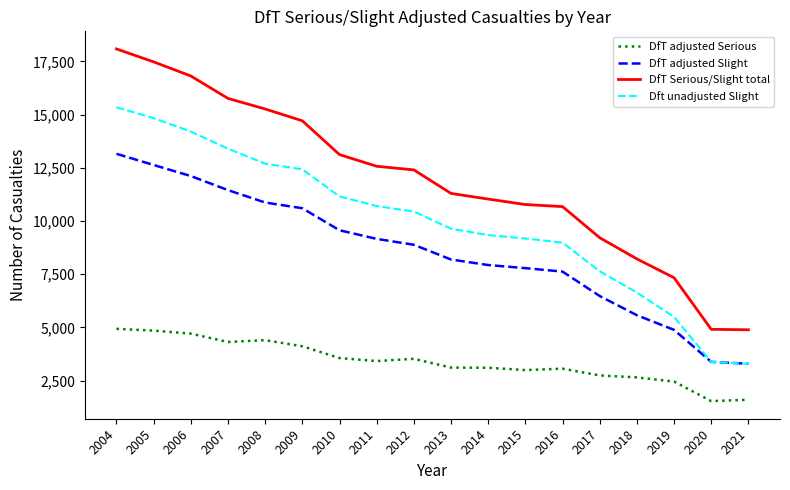

True or false: DfT Serious/Slight total and Dft unadjusted Slight cross at least once.

False